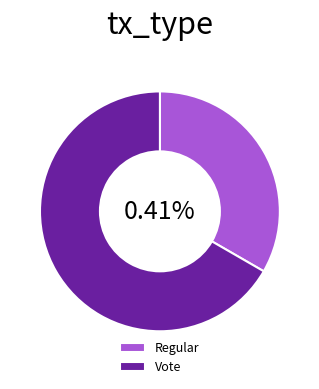

What is the change in value from Regular to Vote?

+1